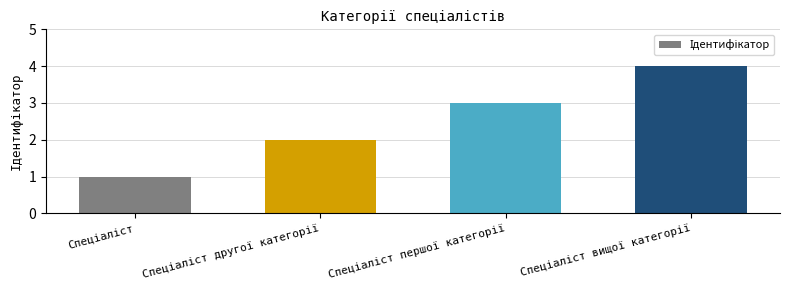

What is the difference between the maximum and minimum values?

3